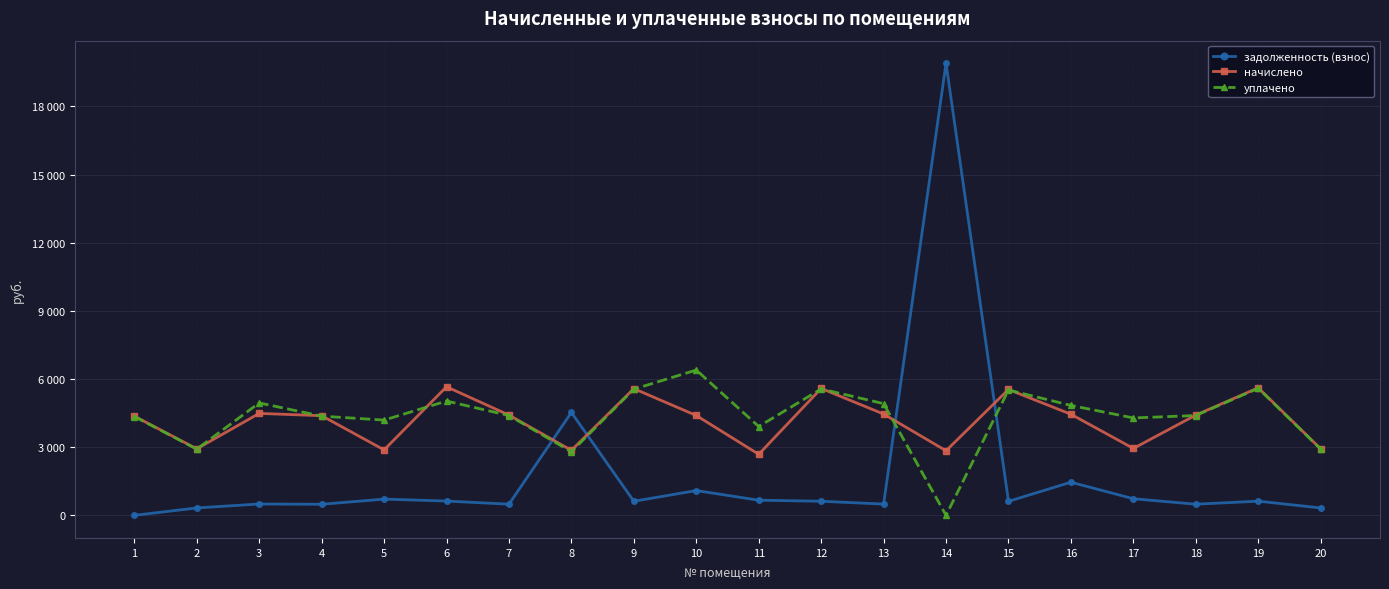

Where does the задолженность (взнос) series first go above 620?

5